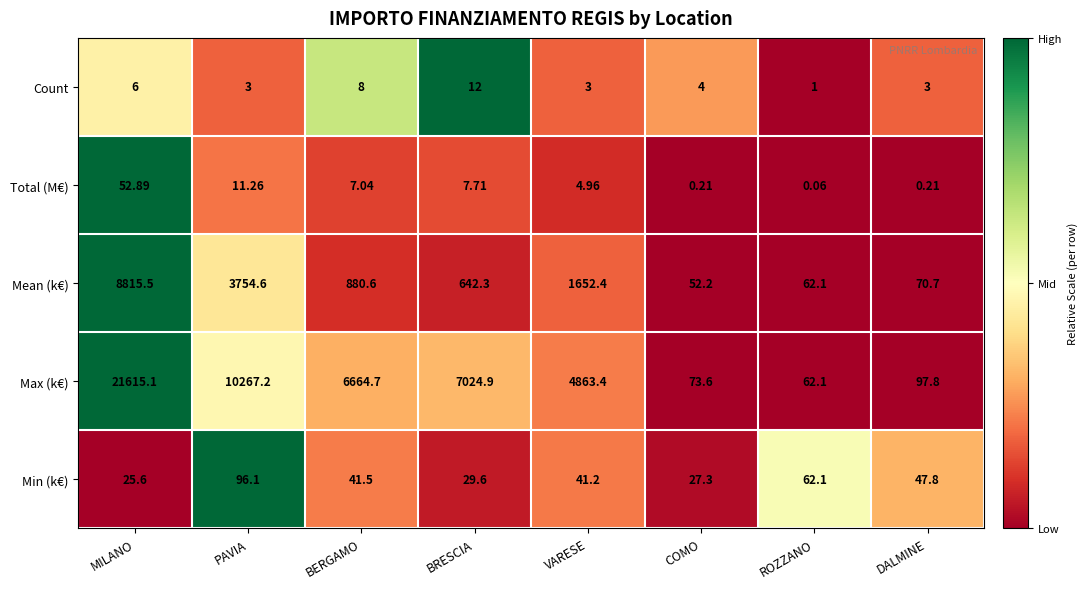

At which label is Min (k€) closest to 60?

ROZZANO